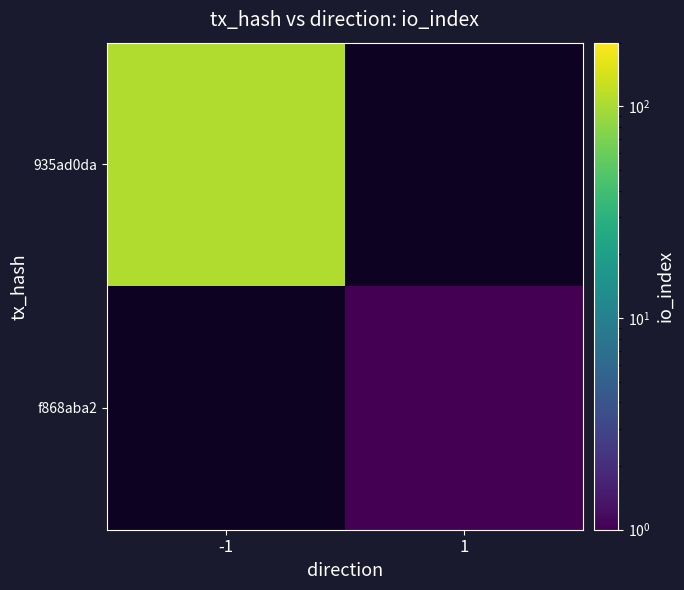

The f868aba2 series shows 1.0 at 1. True or false?

True